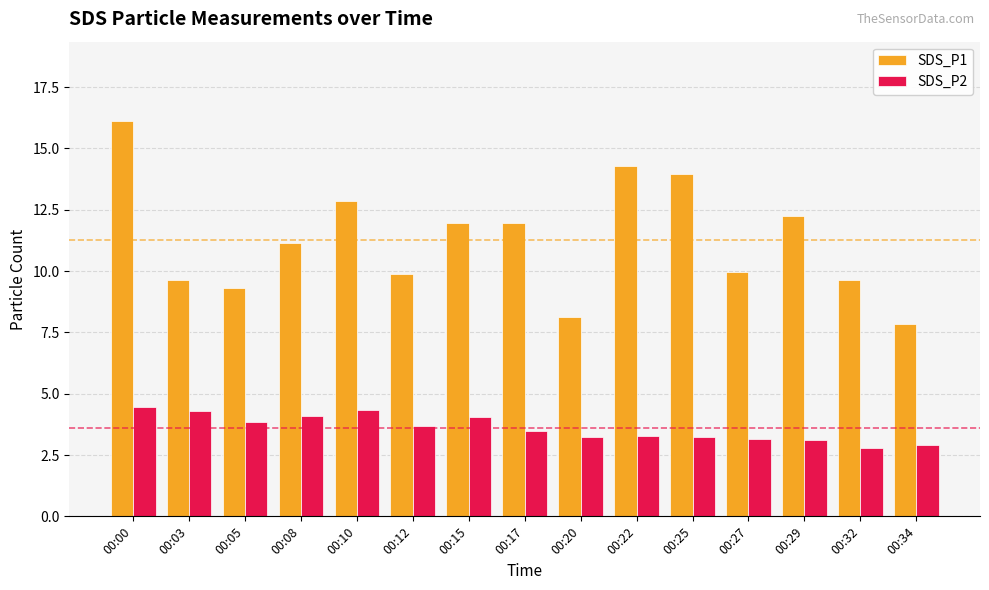

Which series has the largest range (max minus min)?

SDS_P1